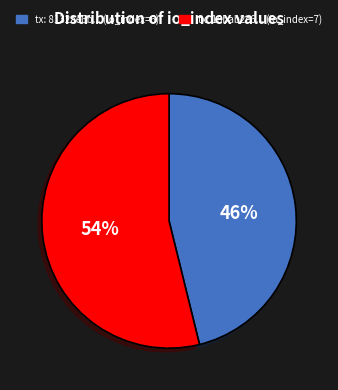

Does any single category account for the majority?

Yes